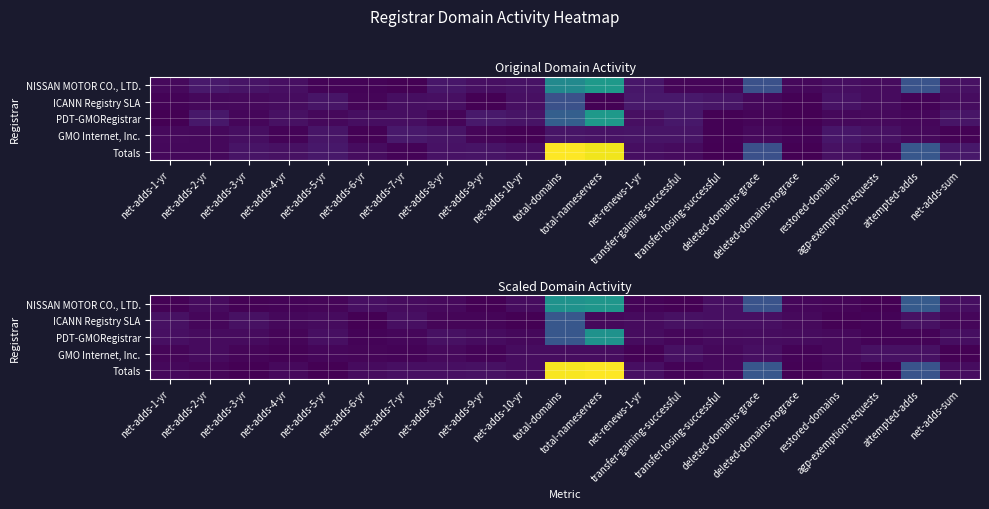

How many data points does each series have?

21